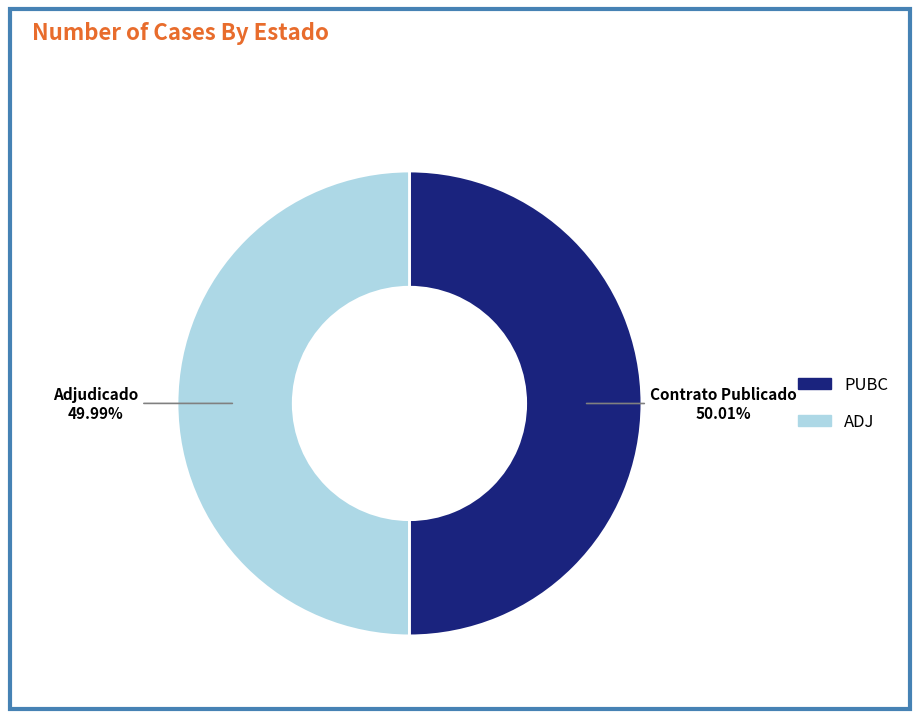

To the nearest percent, what is the combined percentage of PUBC and ADJ?

100%